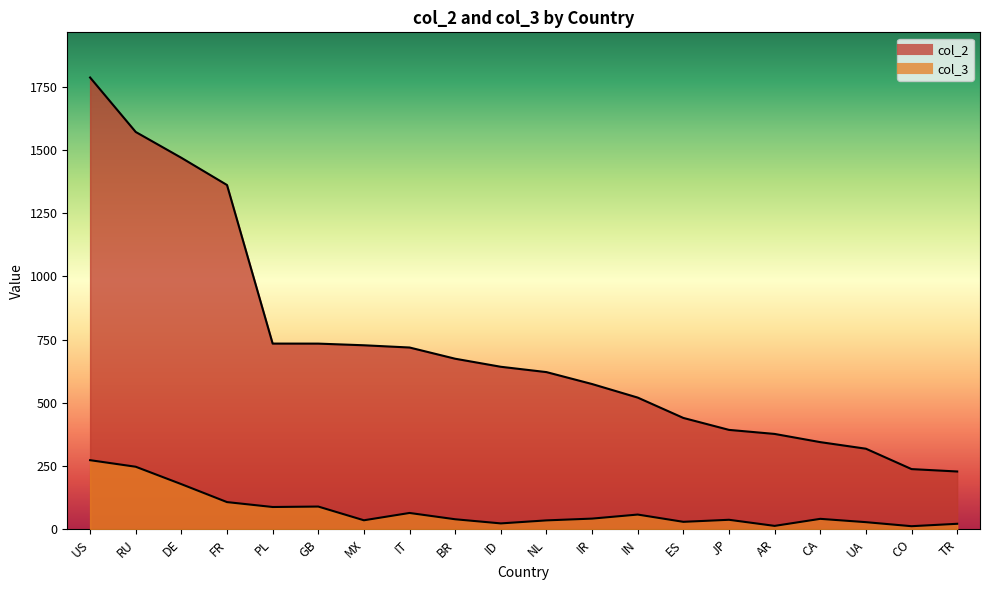

At which category is the sum across all series the highest?

US